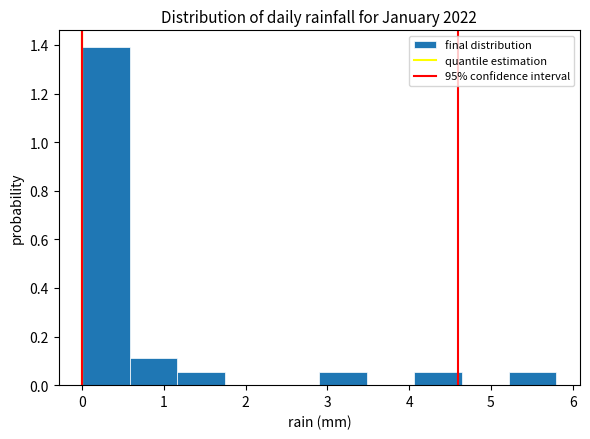

Reading left to right, transcribe this chart: for each bar, give the range it covers on the x-axis and its height. Neither the bar edges nor the heights are printed on the chart, so give them approximately, as read against the axes.

0.00 to 0.58: 1.40
0.58 to 1.16: 0.12
1.16 to 1.74: 0.06
1.74 to 2.32: 0
2.32 to 2.90: 0
2.90 to 3.48: 0.06
3.48 to 4.06: 0
4.06 to 4.64: 0.06
4.64 to 5.22: 0
5.22 to 5.80: 0.06